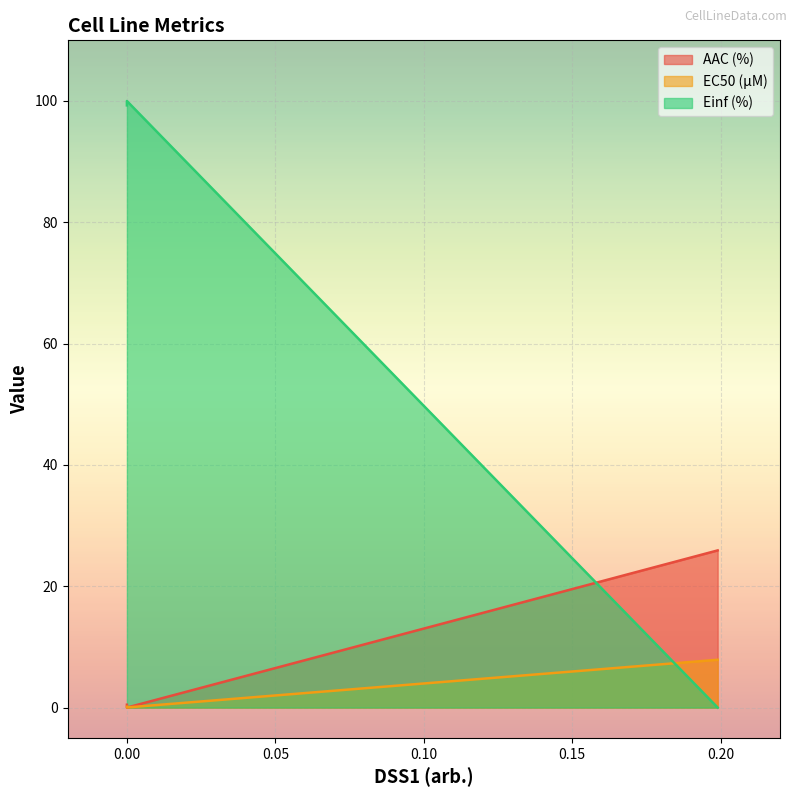

List the series in order of their peak value, lowest first.

EC50 (µM), AAC (%), Einf (%)